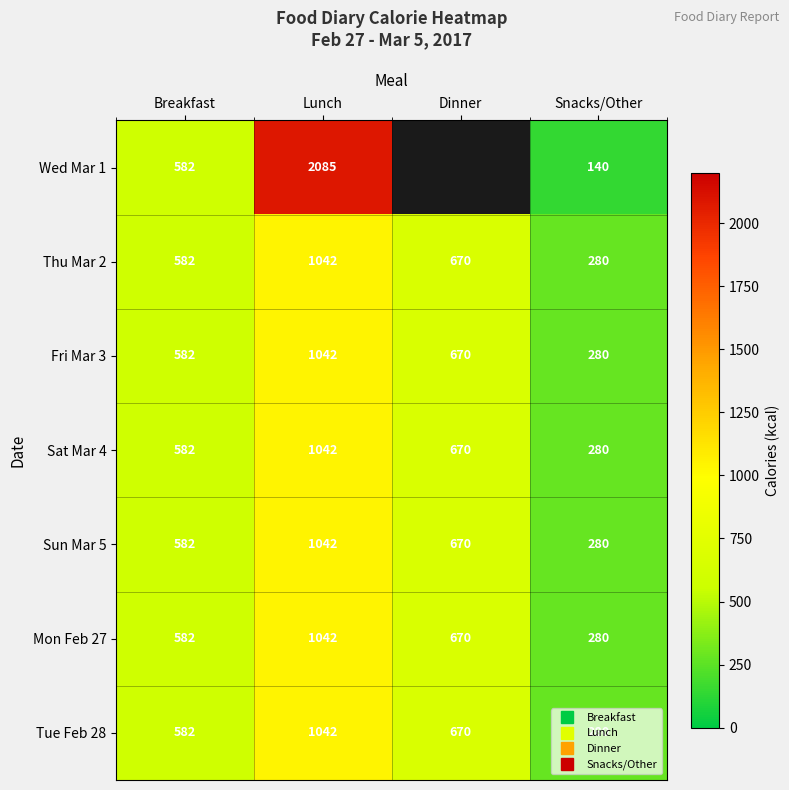

At Dinner, list the series in order from smallest to largest.

Wed Mar 1, Thu Mar 2, Fri Mar 3, Sat Mar 4, Sun Mar 5, Mon Feb 27, Tue Feb 28